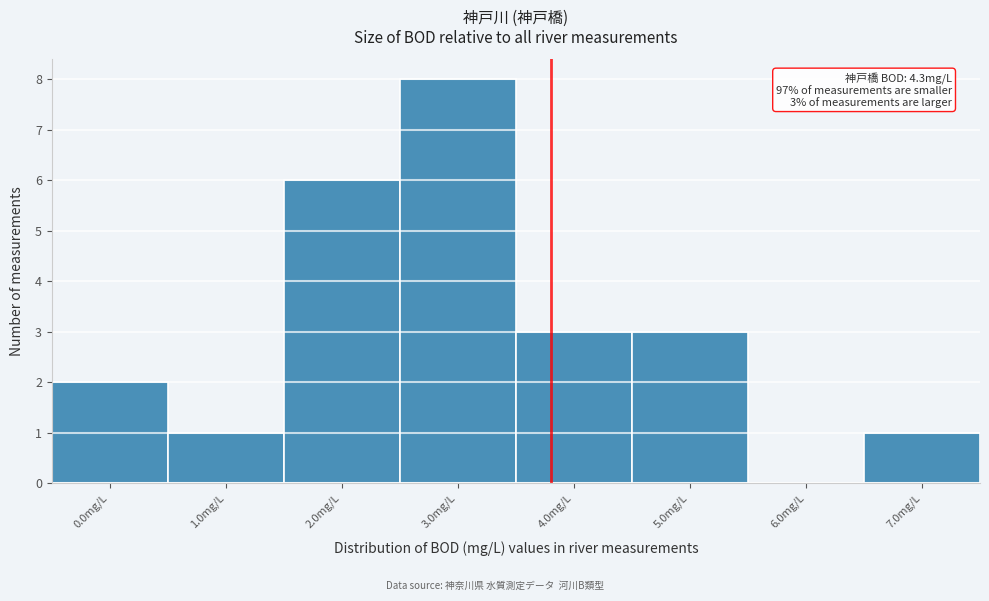

Reading right to left, extract all data points from this chart.

7.0mg/L=1	6.0mg/L=0	5.0mg/L=3	4.0mg/L=3	3.0mg/L=8	2.0mg/L=6	1.0mg/L=1	0.0mg/L=2